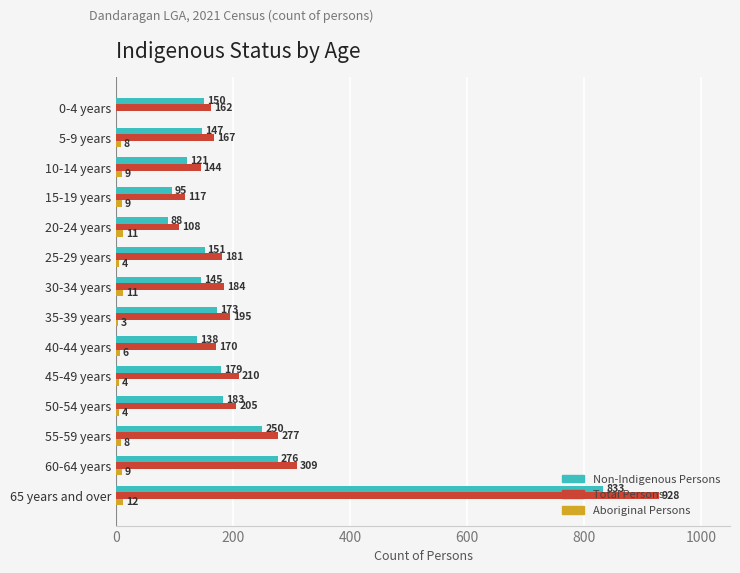

Count the number of categories in the chart.

14